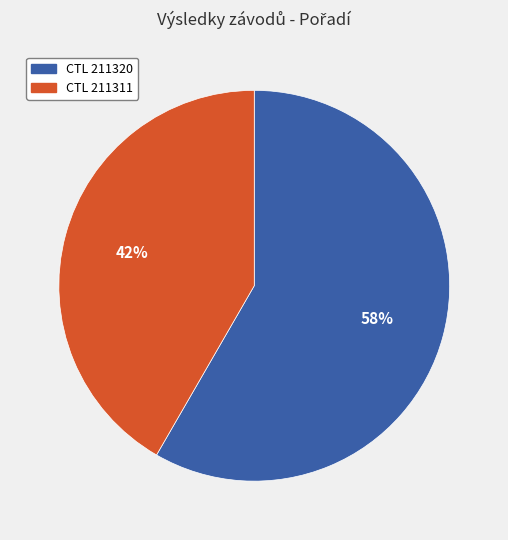

To the nearest percent, what is the average slice percentage?

50%